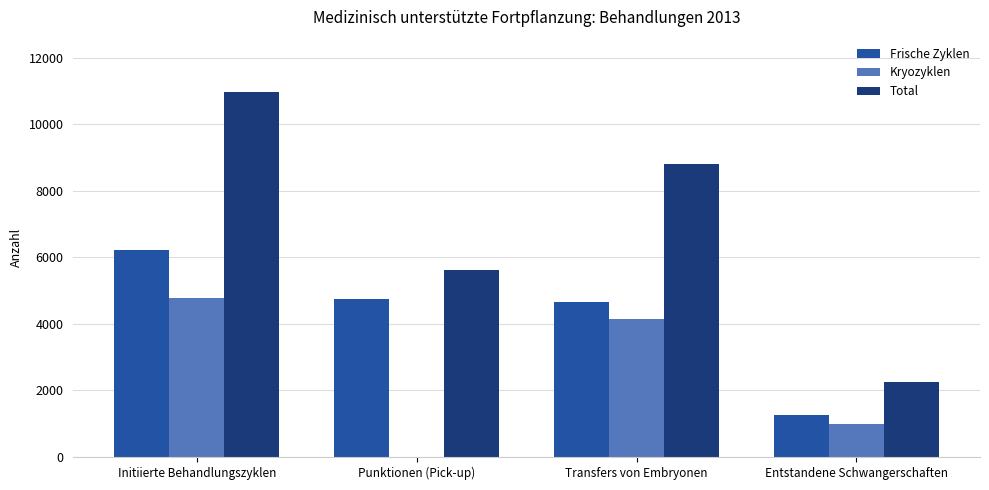

What is the average value of the Frische Zyklen series?

4219